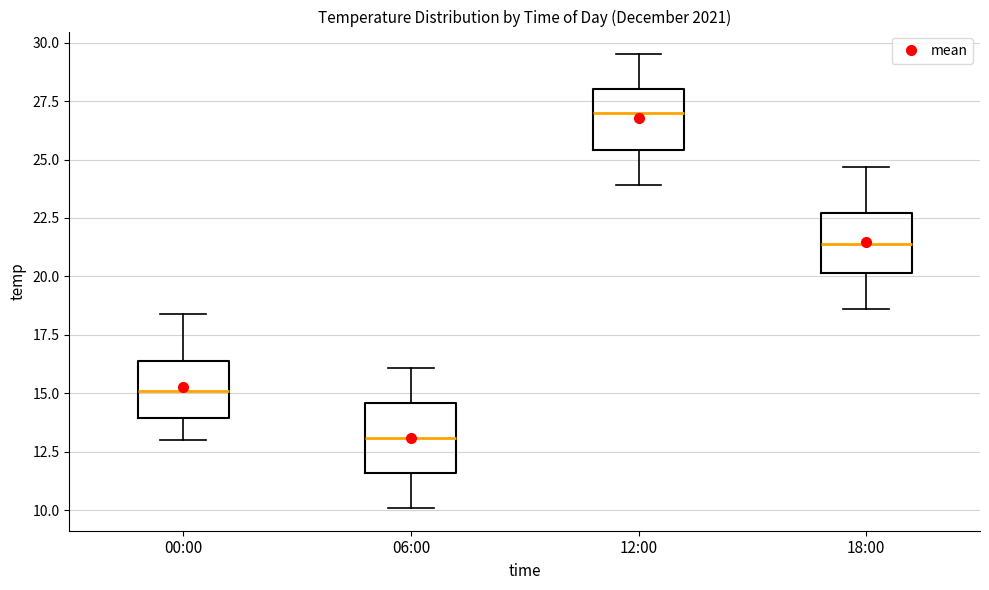

Reading left to right, read every box against the y-axis: the position of its median line, the range the box covers, and the ends of its whiskers. The values are not printed on the chart, so give them approximately, as read against the axis.

00:00: median 15.0, box 14.0 to 16.5, whiskers 13.0 to 18.5
06:00: median 13.0, box 11.5 to 14.5, whiskers 10.0 to 16.0
12:00: median 27.0, box 25.5 to 28.0, whiskers 24.0 to 29.5
18:00: median 21.5, box 20.0 to 22.5, whiskers 18.5 to 24.5